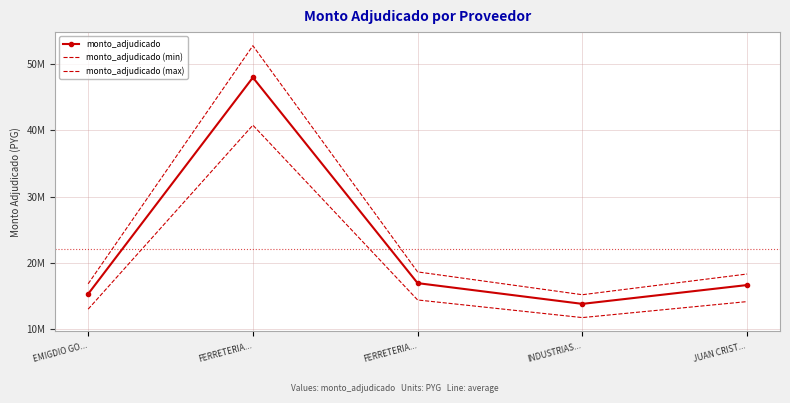

Read the monto_adjudicado (max) value at EMIGDIO GO....

16840505.0